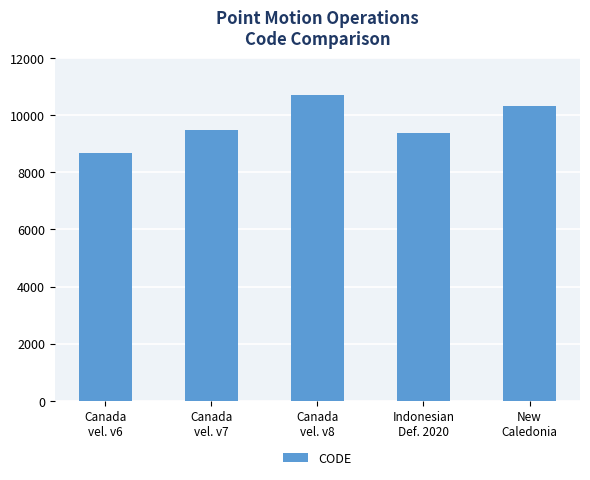

Rank the categories by value from highest to lowest.

Canada
vel. v8, New
Caledonia, Canada
vel. v7, Indonesian
Def. 2020, Canada
vel. v6